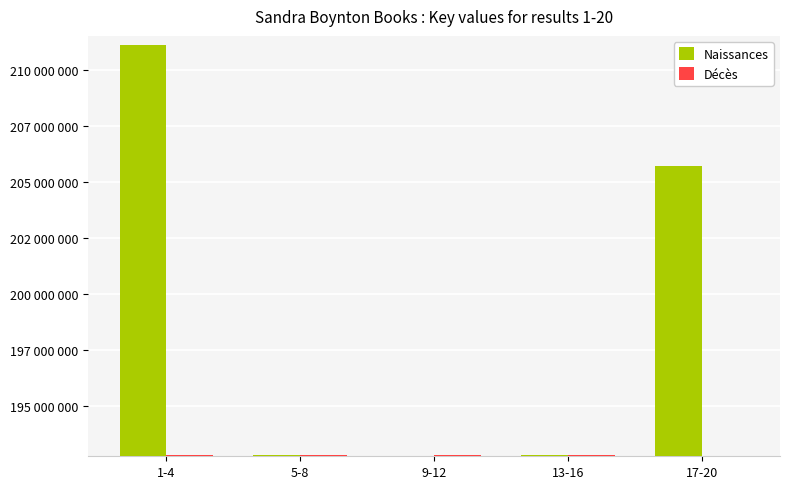

What position from the right is 1-4?

5